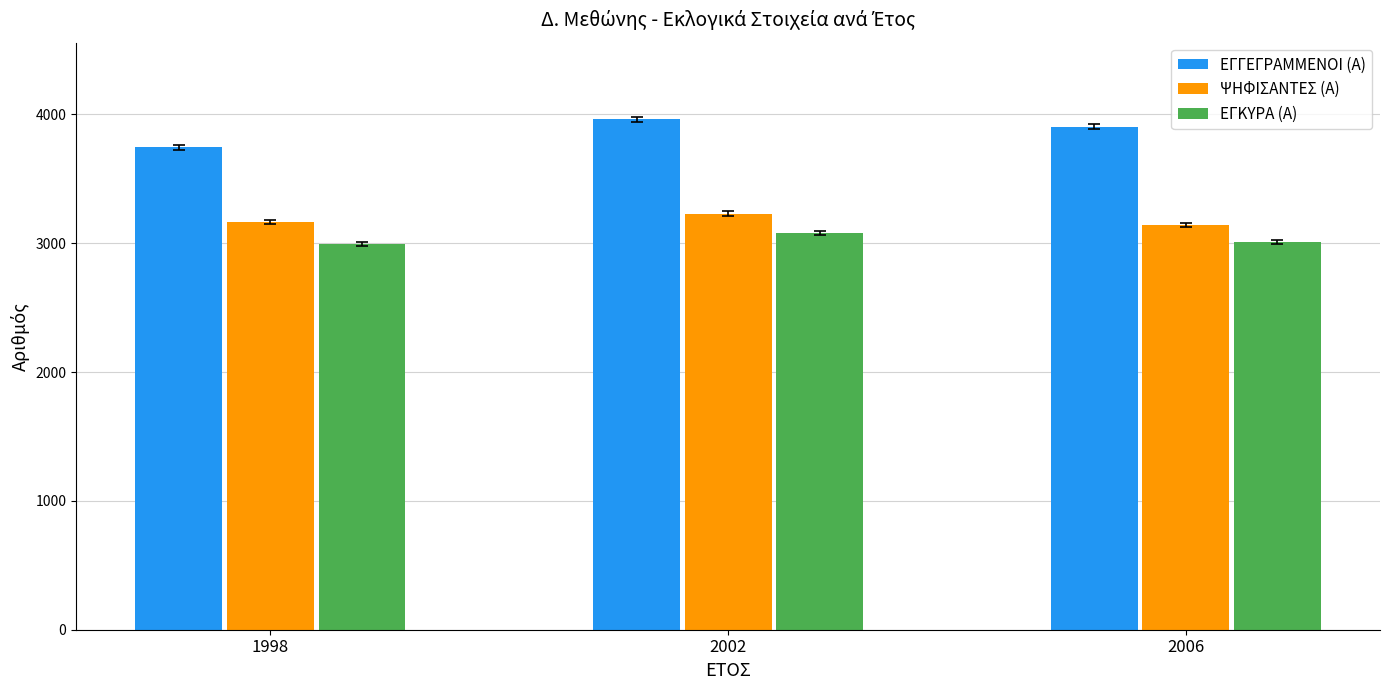

The value of ΕΓΚΥΡΑ (Α) at 1998 is 2994. True or false?

True